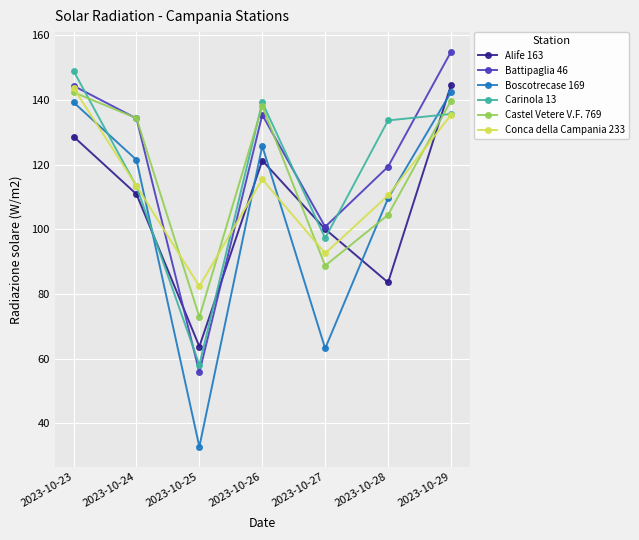

Between which two adjacent categories do Boscotrecase 169 and Carinola 13 first intersect?

2023-10-23 and 2023-10-24